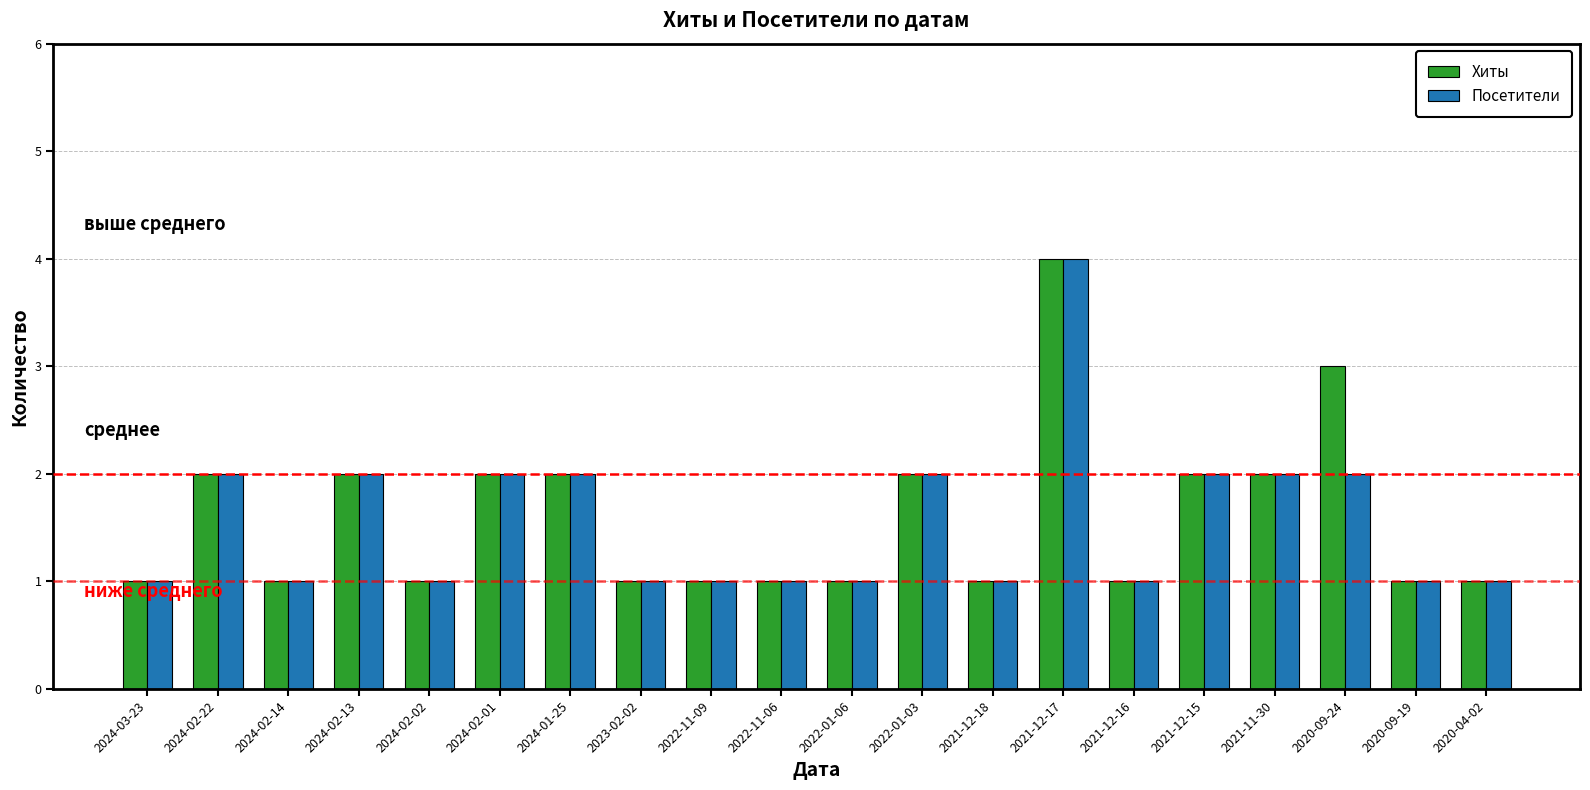

Reading left to right, what are all the values shown in this chart?

Хиты: 1	2	1	2	1	2	2	1	1	1	1	2	1	4	1	2	2	3	1	1
Посетители: 1	2	1	2	1	2	2	1	1	1	1	2	1	4	1	2	2	2	1	1